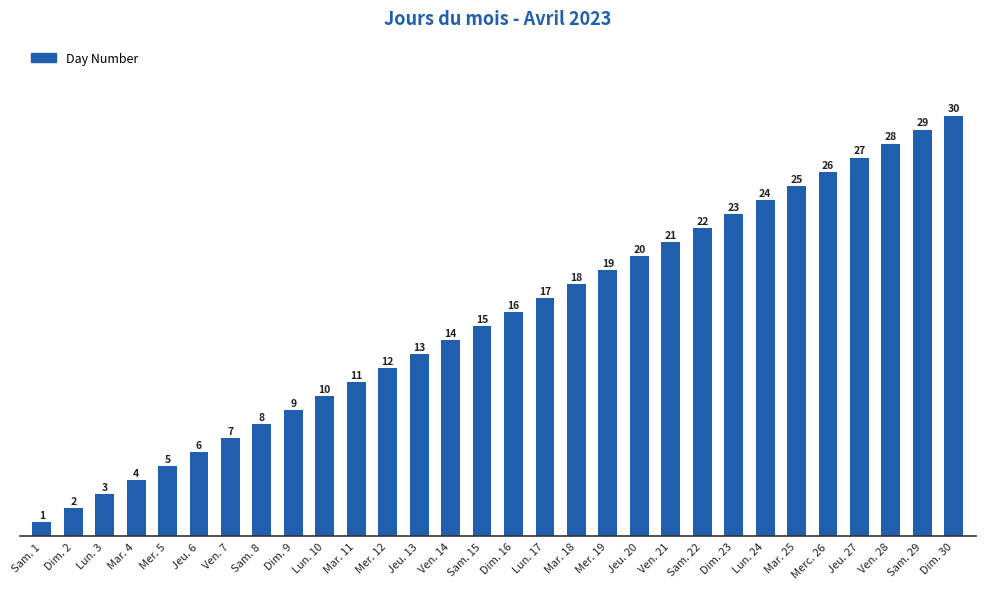

Is it true that the value at Ven. 21 is 10?

False